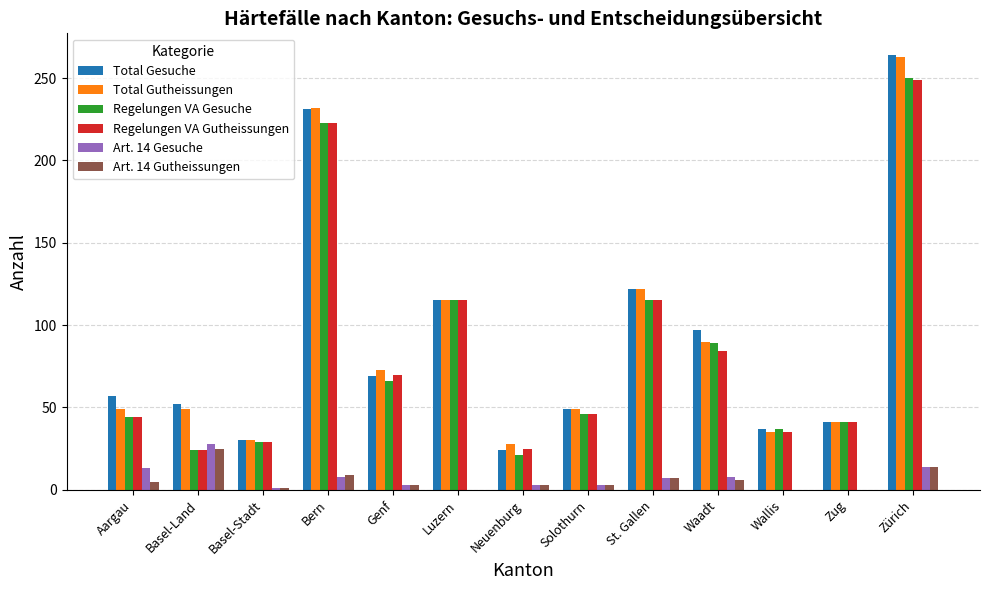

Is the value of Art. 14 Gesuche at Zug greater than the value of Regelungen VA Gesuche at Waadt?

No